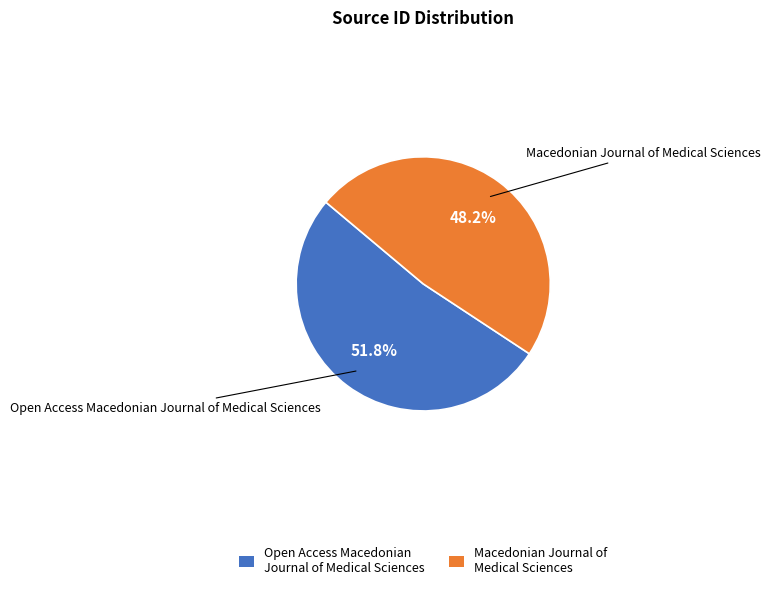

What is the smallest slice in the pie chart?

Macedonian Journal of Medical Sciences